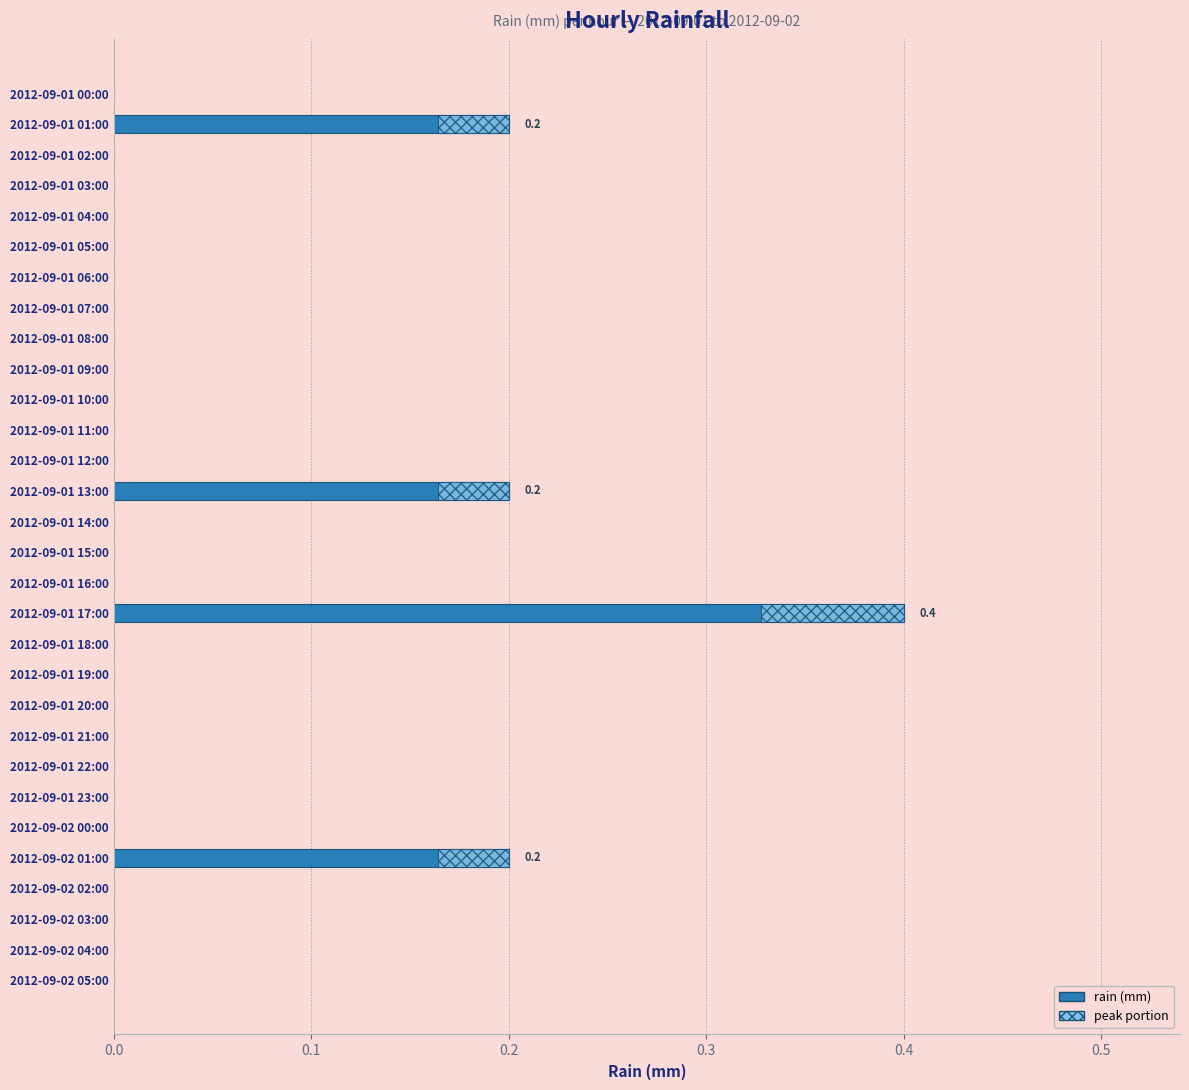

The value at 2012-09-01 17:00 is 0.4. True or false?

True